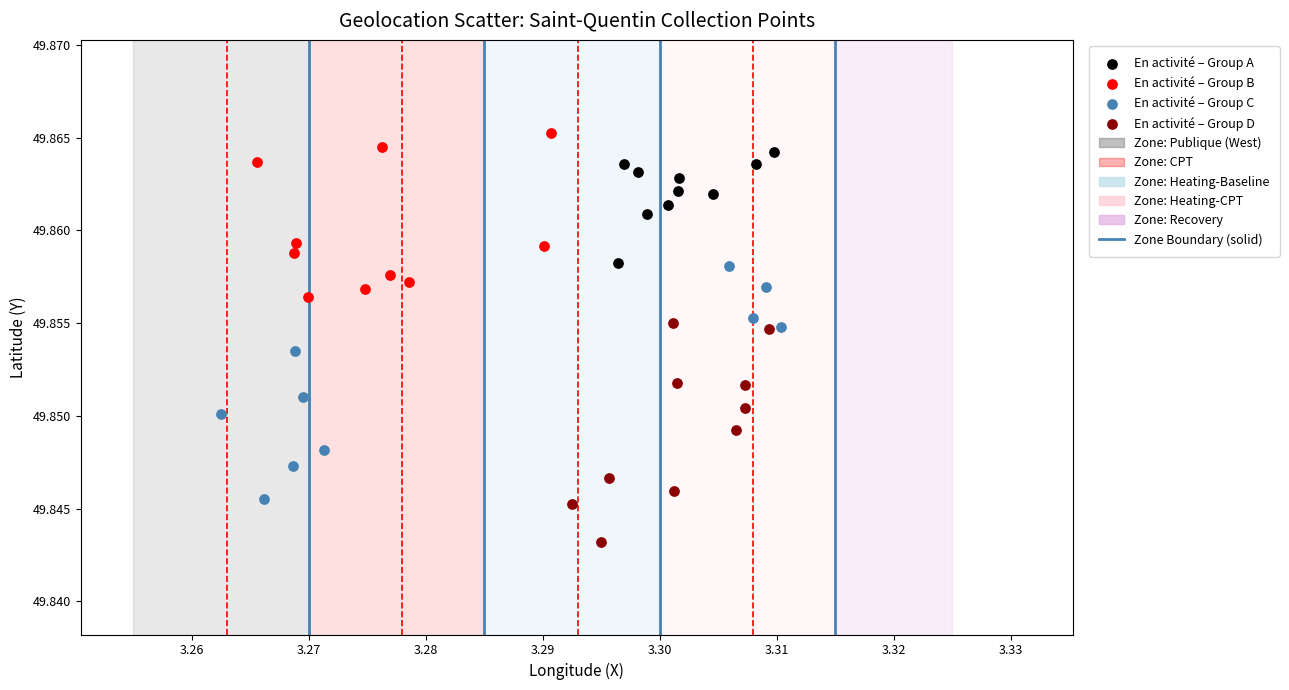

Which series contains the lowest Y value?

En activité – Group D